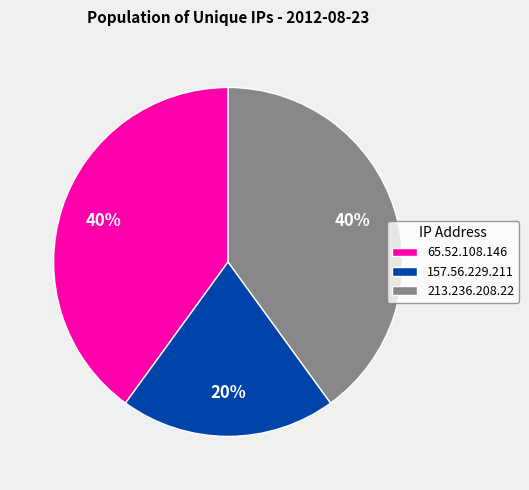

What is the smallest slice in the pie chart?

157.56.229.211